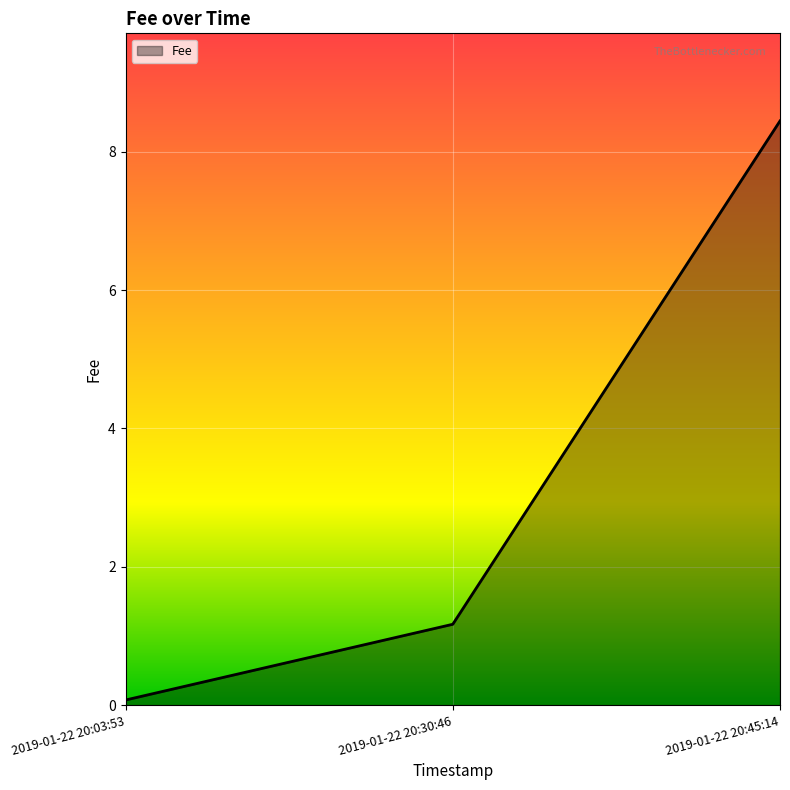

At which category does the chart reach its minimum across all series?

2019-01-22 20:03:53